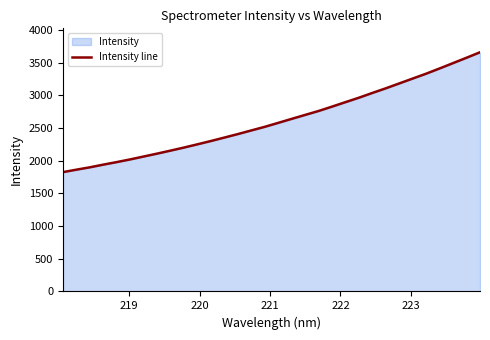

What is the smallest value displayed?

1826.0